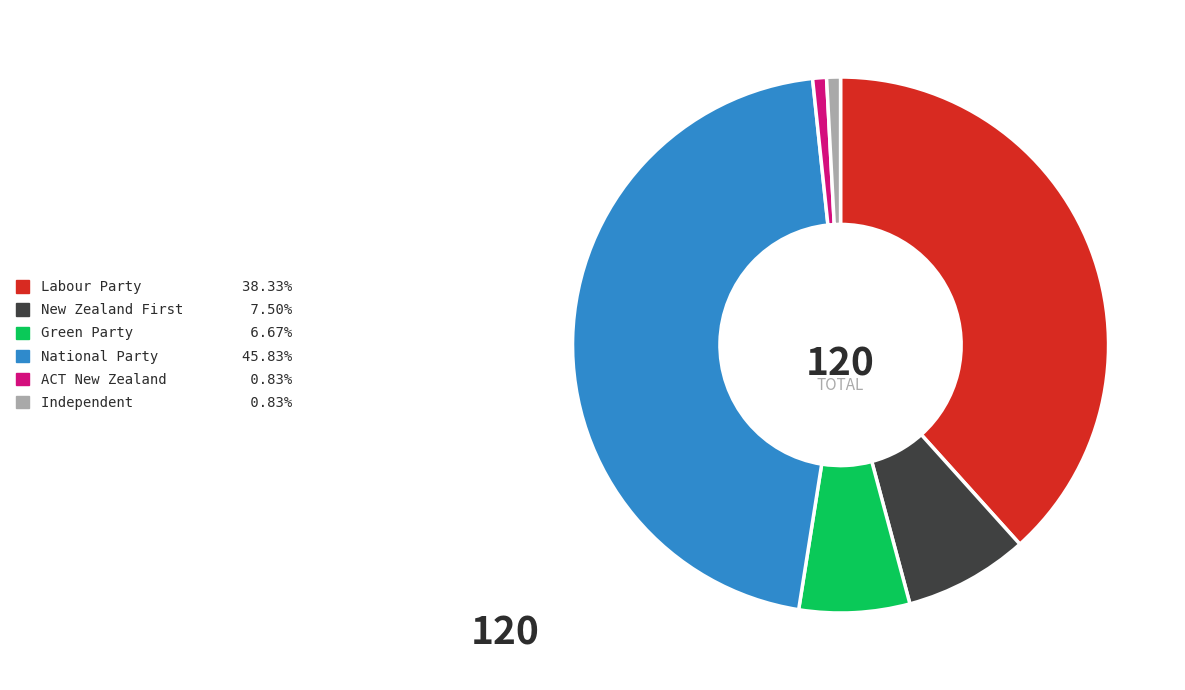

Between Labour Party and Green Party, which is larger?

Labour Party